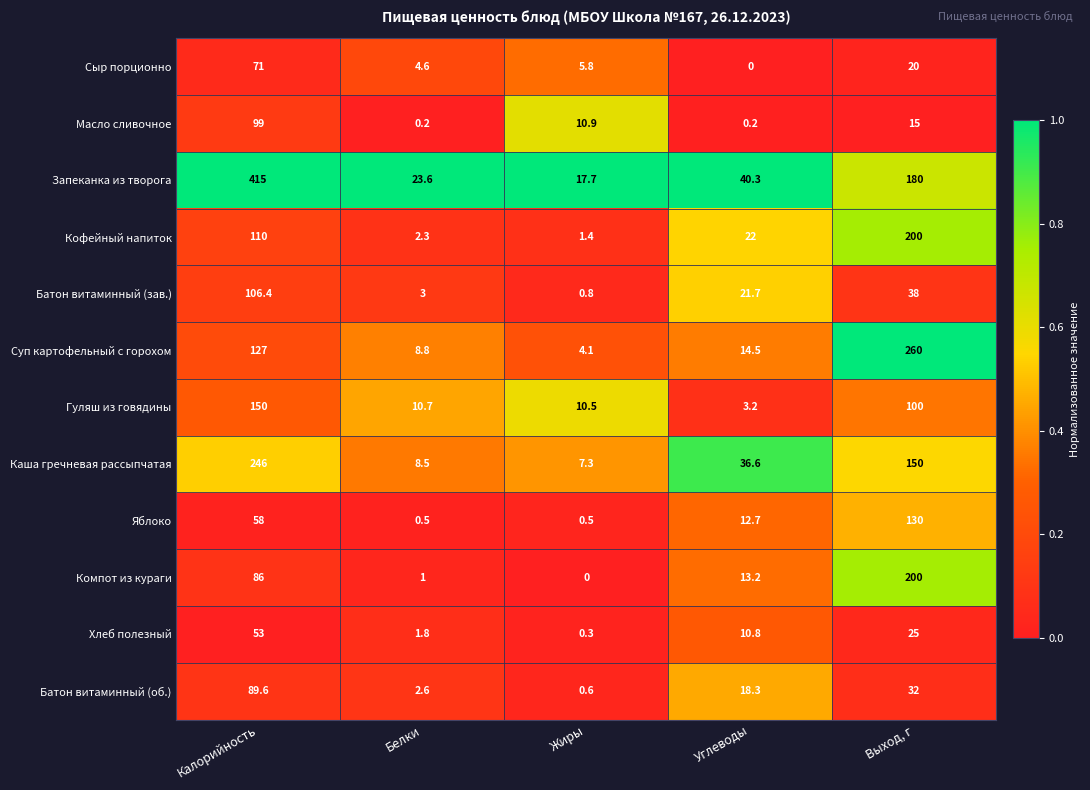

At Калорийность, list the series in order from smallest to largest.

Хлеб полезный, Яблоко, Сыр порционно, Компот из кураги, Батон витаминный (об.), Масло сливочное, Батон витаминный (зав.), Кофейный напиток, Суп картофельный с горохом, Гуляш из говядины, Каша гречневая рассыпчатая, Запеканка из творога